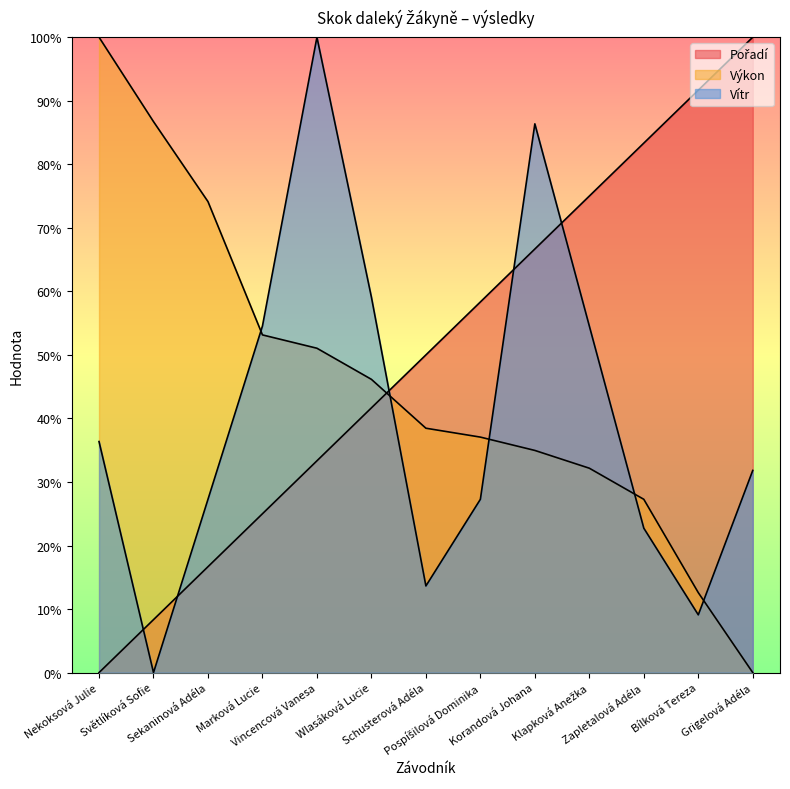

Which category has the lowest value across all series?

Nekoksová Julie